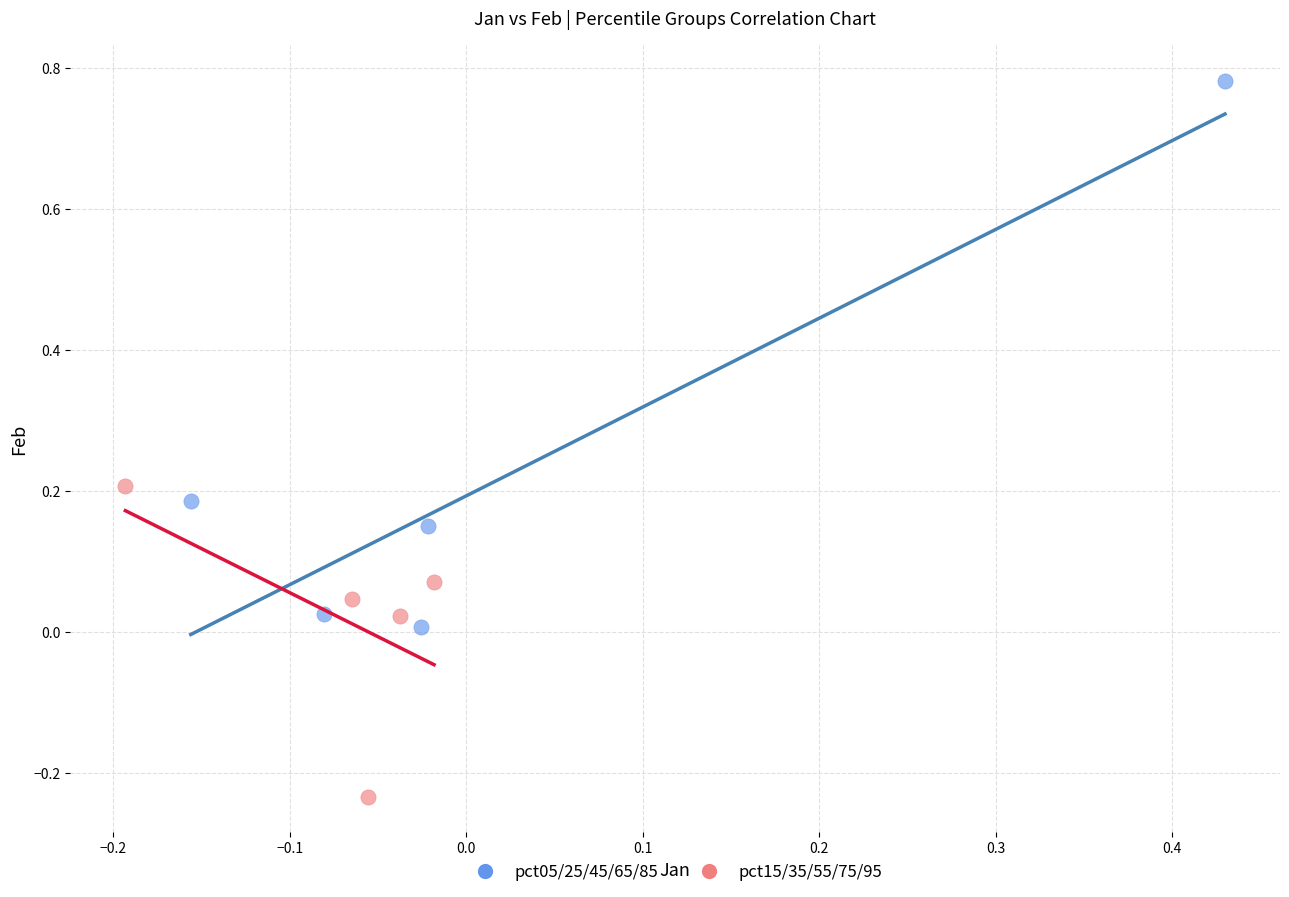

What are all the series names shown in the legend?

pct05/25/45/65/85, pct15/35/55/75/95